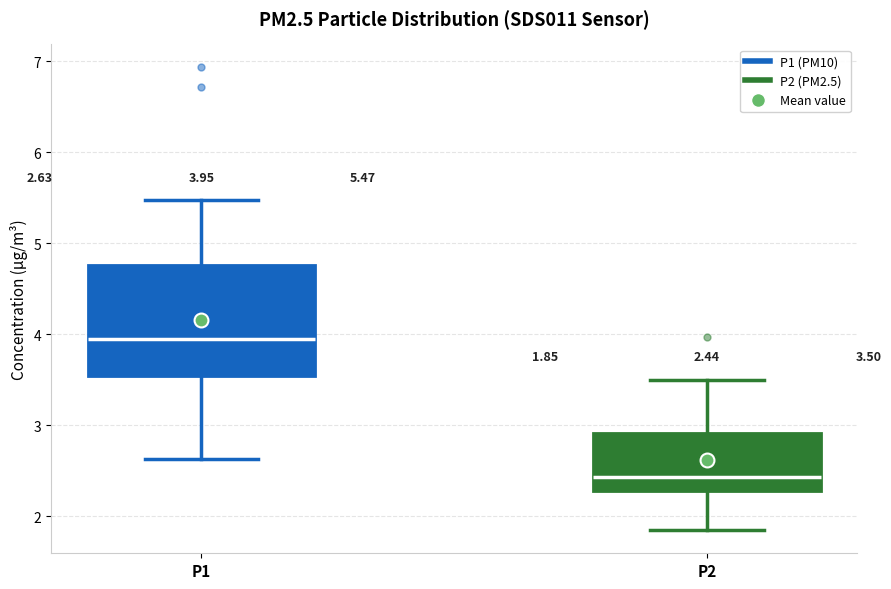

Which box has the lowest median line?

P2